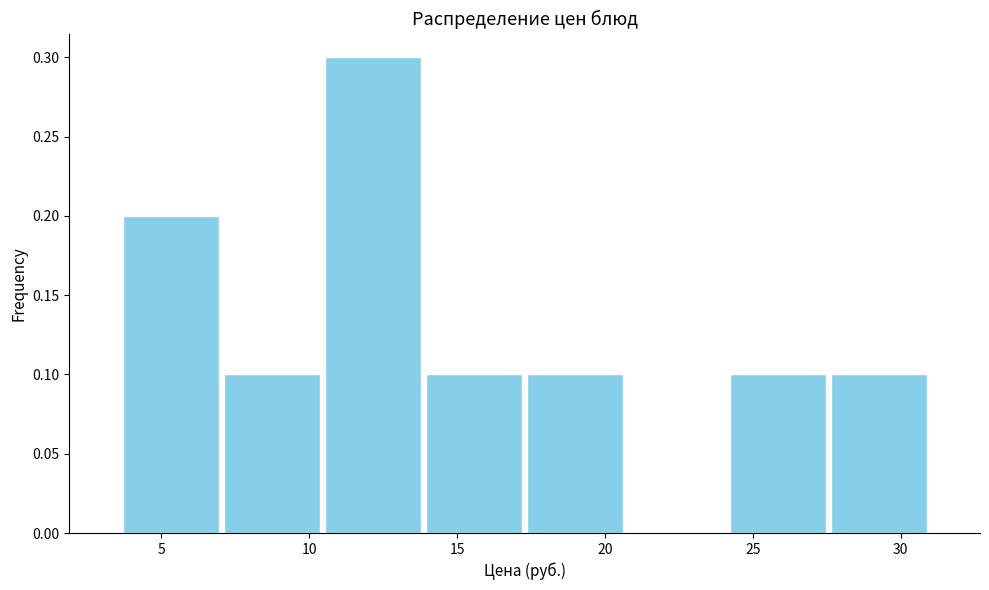

Reading left to right, transcribe this chart: for each bar, give the range it covers on the x-axis and its height. Neither the bar edges nor the heights are printed on the chart, so give them approximately, as read against the axes.

3.5 to 7.0: 0.2
7.0 to 10.5: 0.1
10.5 to 14.0: 0.3
14.0 to 17.5: 0.1
17.5 to 20.5: 0.1
20.5 to 24.0: 0
24.0 to 27.5: 0.1
27.5 to 31.0: 0.1